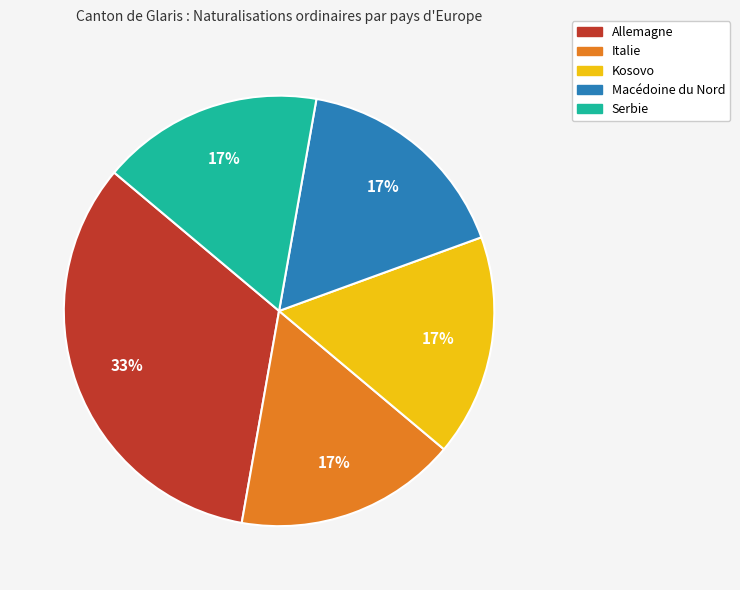

Count the number of slices in the pie.

5